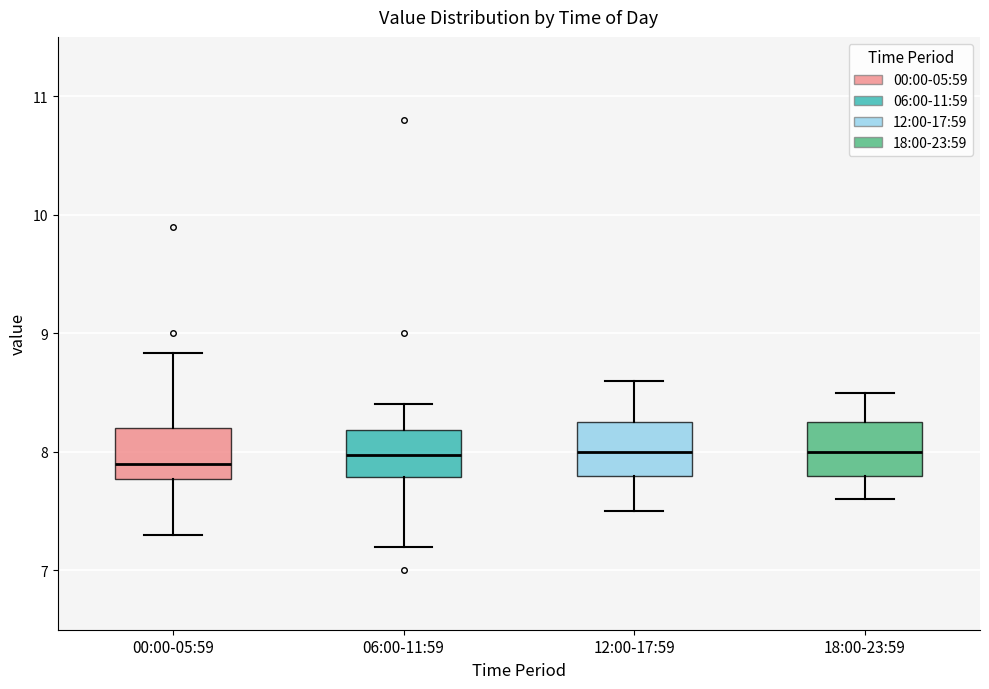

Reading left to right, read every box against the y-axis: the position of its median line, the range the box covers, and the ends of its whiskers. The values are not printed on the chart, so give them approximately, as read against the axis.

00:00-05:59: median 7.9, box 7.8 to 8.2, whiskers 7.3 to 8.8
06:00-11:59: median 8.0, box 7.8 to 8.2, whiskers 7.2 to 8.4
12:00-17:59: median 8.0, box 7.8 to 8.3, whiskers 7.5 to 8.6
18:00-23:59: median 8.0, box 7.8 to 8.3, whiskers 7.6 to 8.5